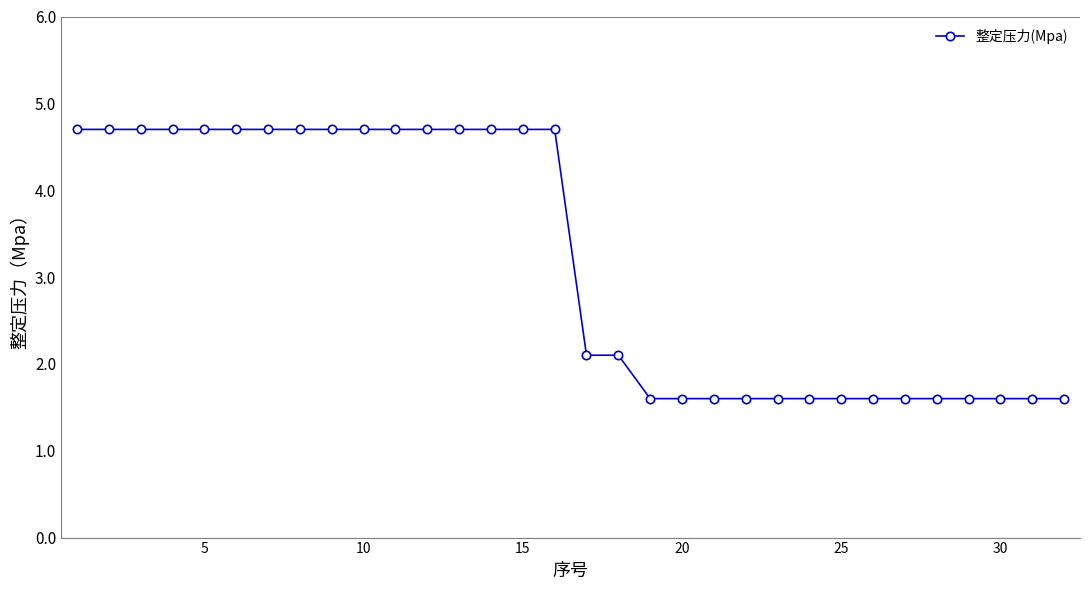

What is the average value?

3.2